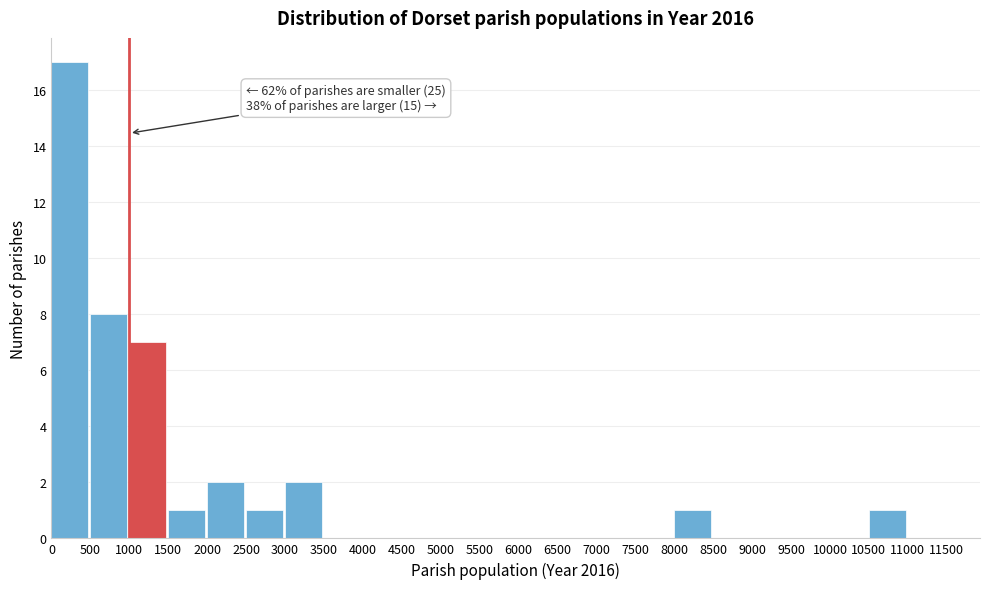

Which range on the x-axis has the tallest bar?

0 to 500